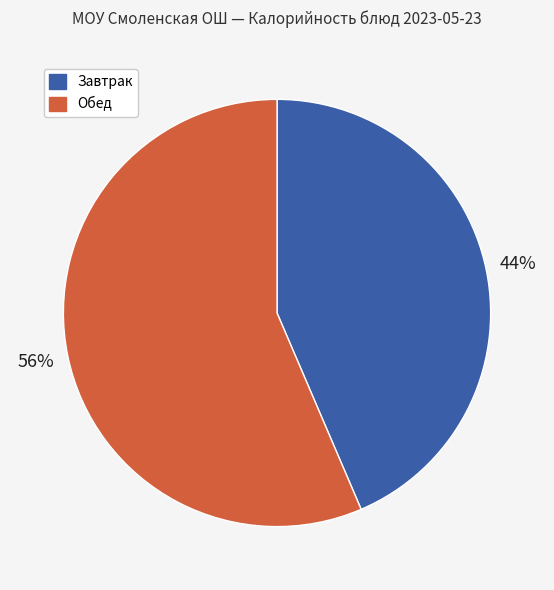

To the nearest percent, what is the average slice percentage?

50%